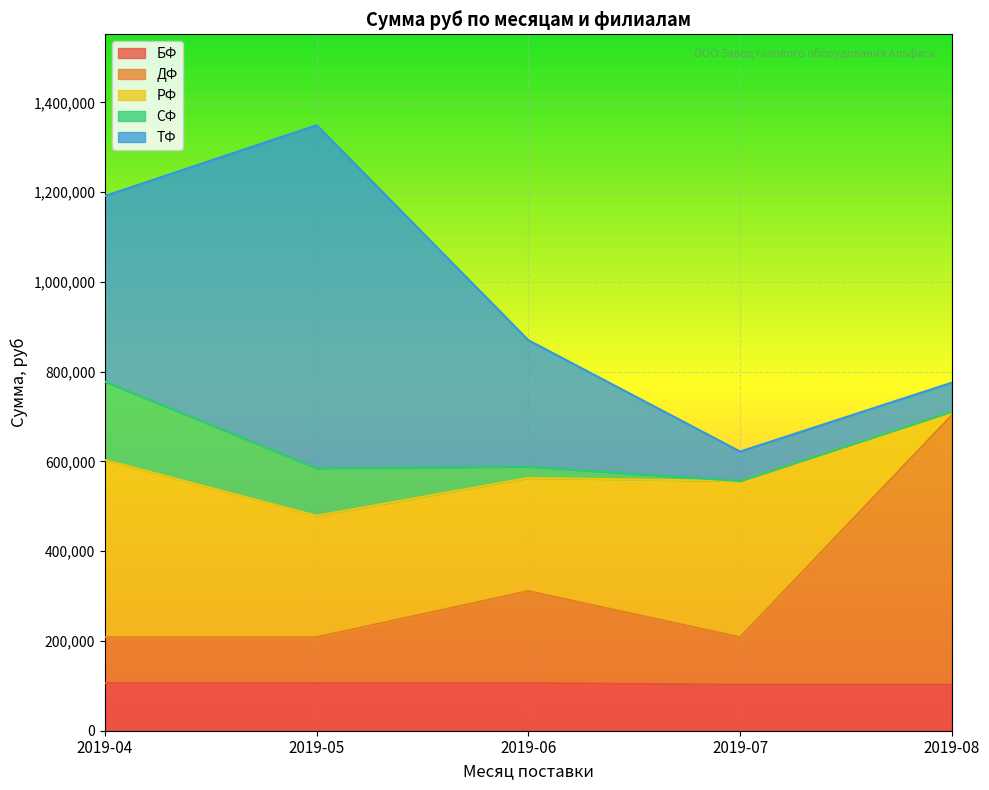

Between which two adjacent categories do ДФ and СФ first intersect?

2019-05 and 2019-06